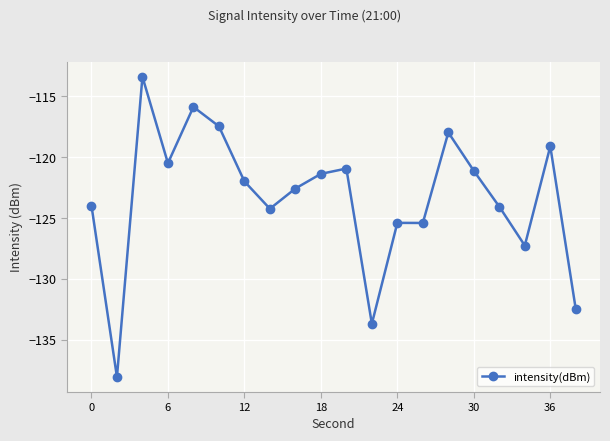

What is the greatest value displayed?

-113.4